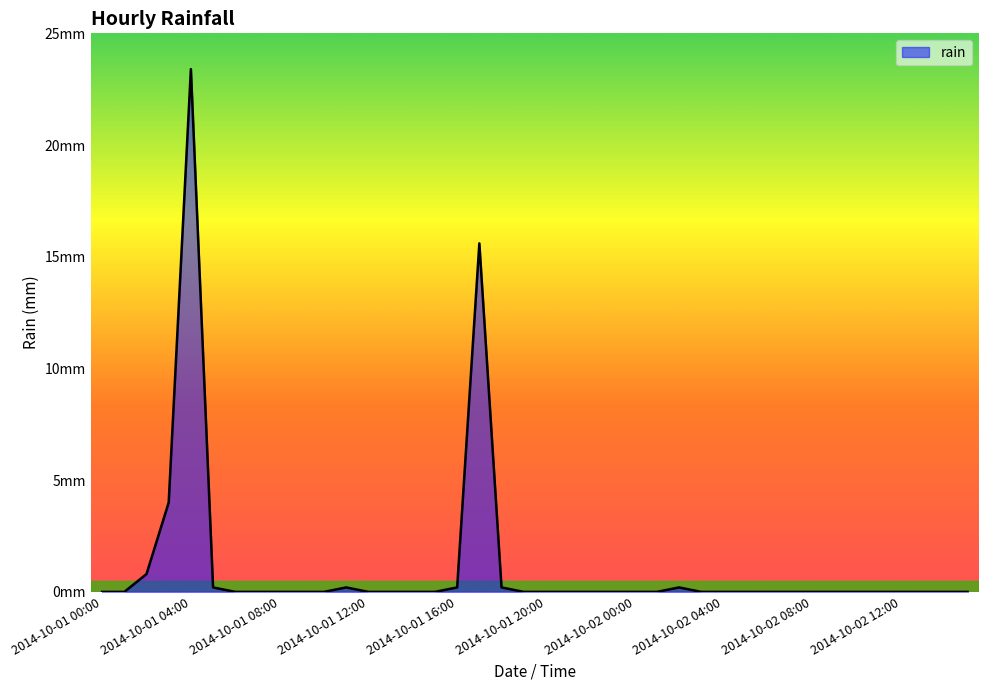

How many points are higher than both their immediate neighbors (excluding endpoints)?

4